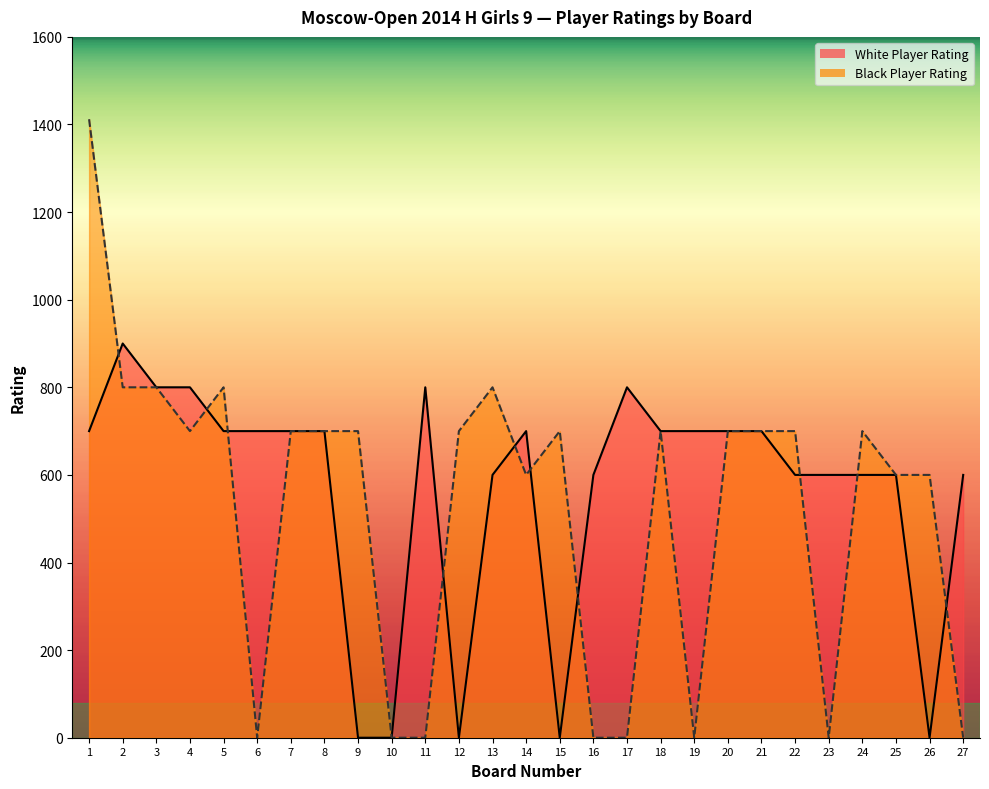

Reading left to right, list all the values displayed in this chart.

White Player Rating: 1=700	2=900	3=800	4=800	5=700	6=700	7=700	8=700	9=0	10=0	11=800	12=0	13=600	14=700	15=0	16=600	17=800	18=700	19=700	20=700	21=700	22=600	23=600	24=600	25=600	26=0	27=600
Black Player Rating: 1=1412	2=800	3=800	4=700	5=800	6=0	7=700	8=700	9=700	10=0	11=0	12=700	13=800	14=600	15=700	16=0	17=0	18=700	19=0	20=700	21=700	22=700	23=0	24=700	25=600	26=600	27=0